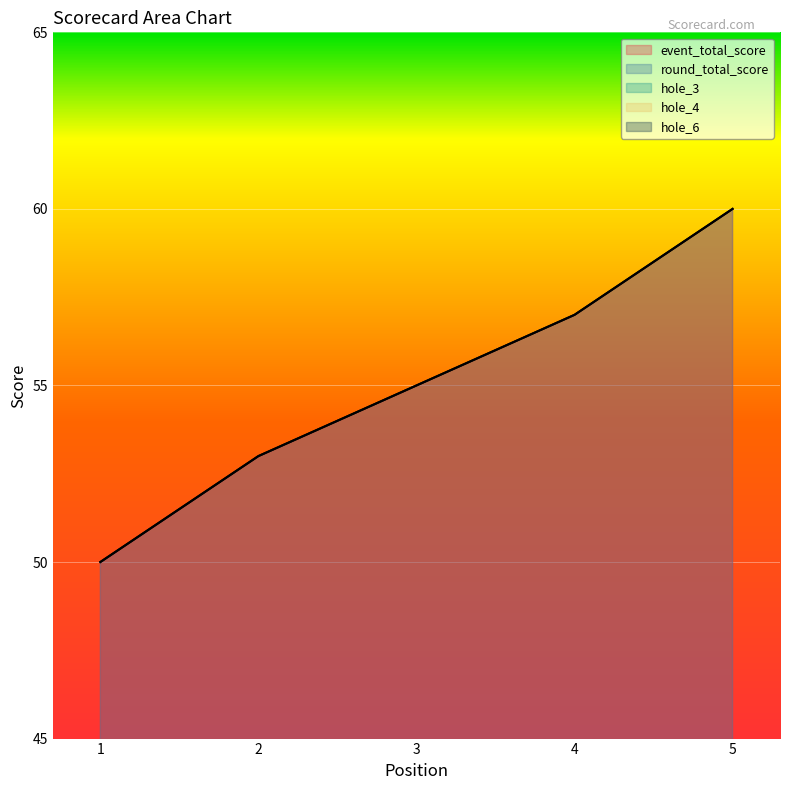

How many data points in hole_4 are above 3?

1